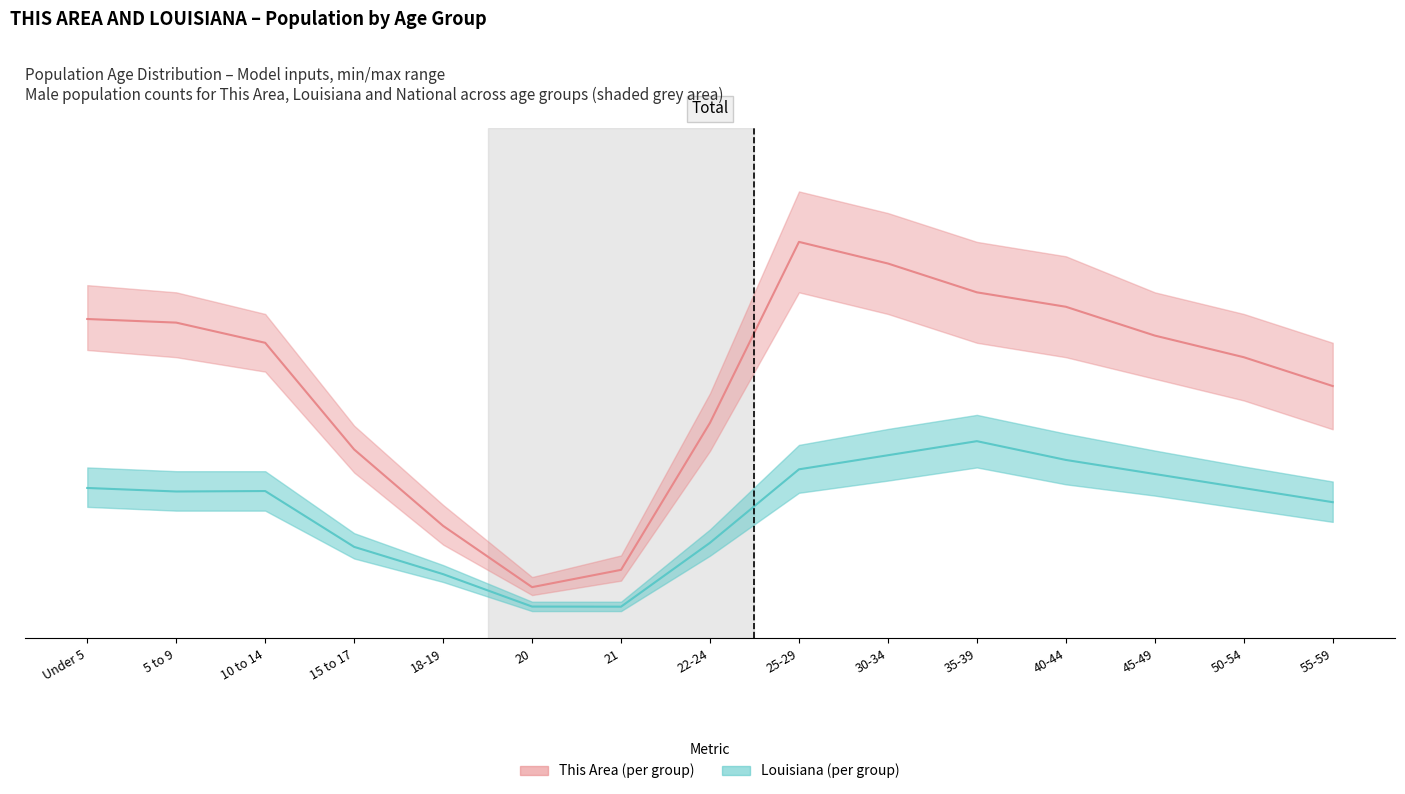

At which category does This Area reach its first local valley?

20